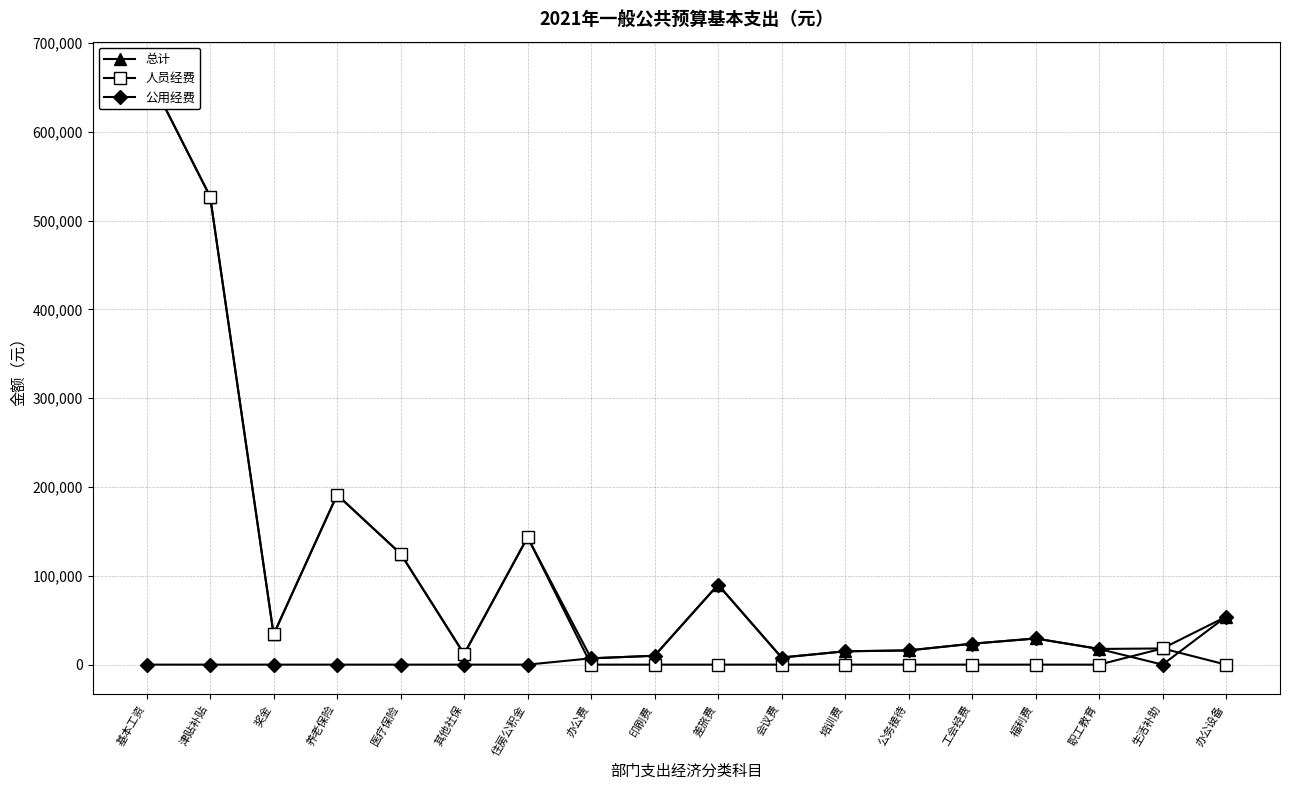

Is this an area chart (filled region under the line)?

No